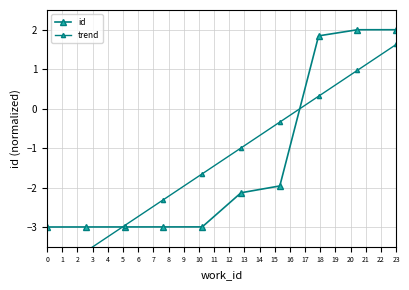

What is the value of the trend point at the 6th from the left?

-1.0